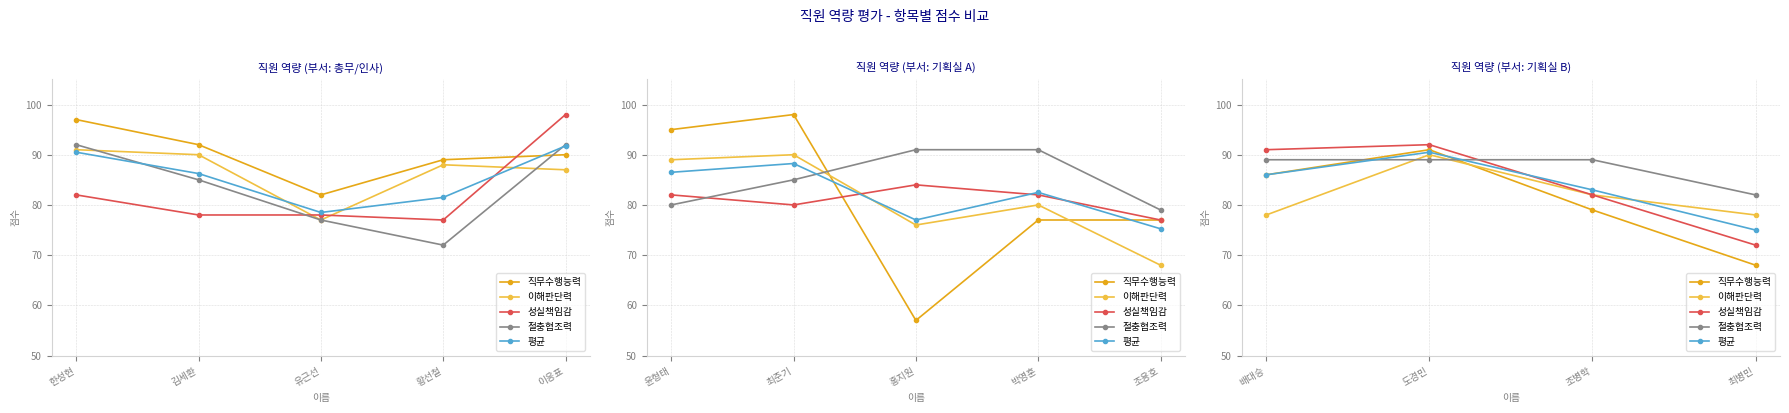

Which series has the largest total across all categories?

절충협조력